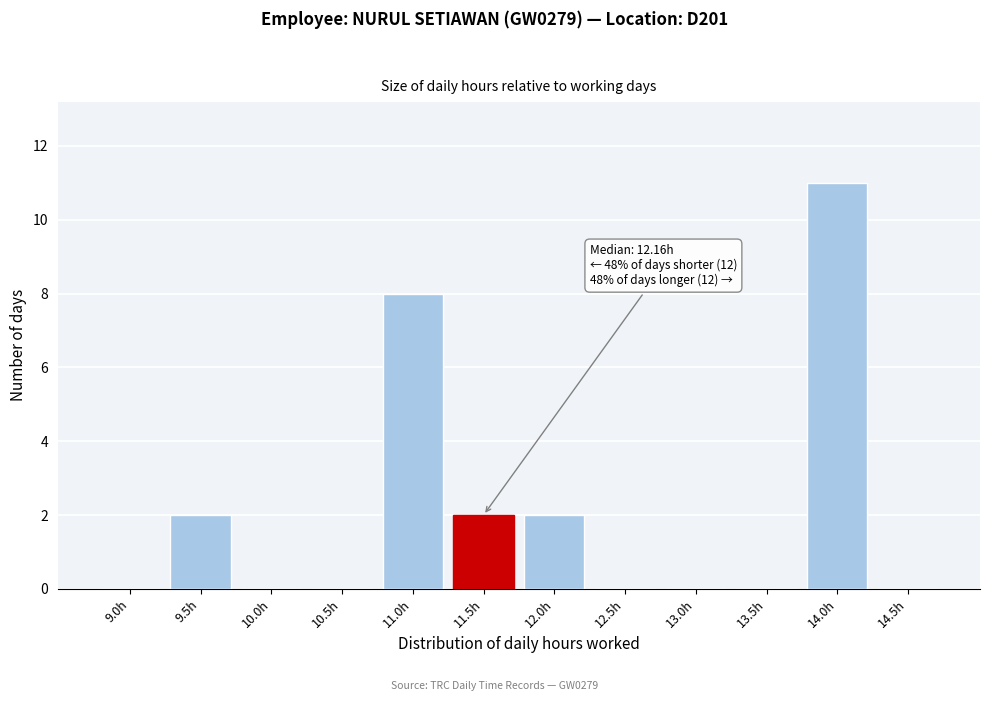

Reading right to left, transcribe all the data shown in this chart.

14.5h=0	14.0h=11	13.5h=0	13.0h=0	12.5h=0	12.0h=2	11.5h=2	11.0h=8	10.5h=0	10.0h=0	9.5h=2	9.0h=0